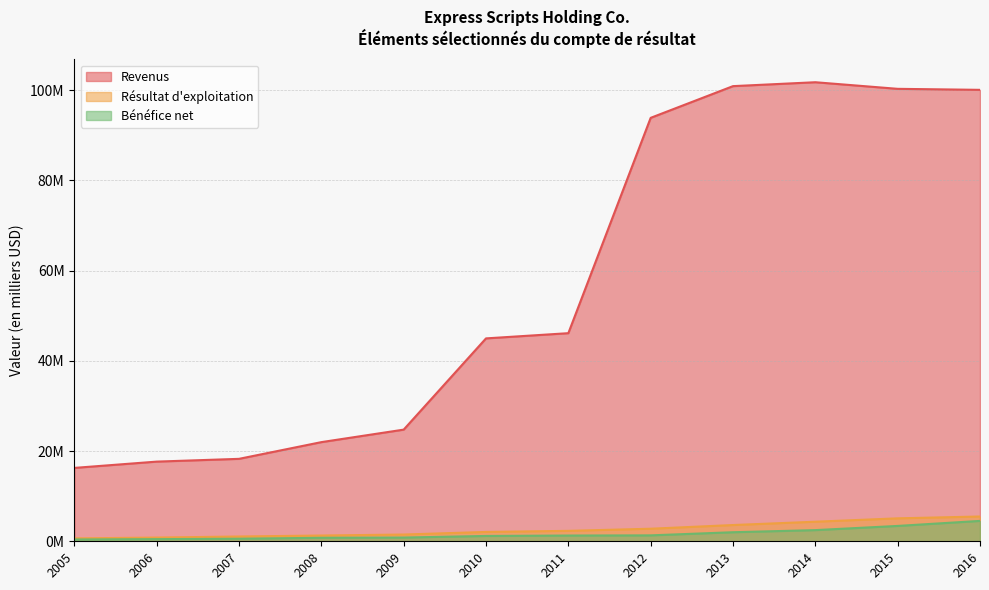

Where is Revenus nearest to the value 59008900?

2011